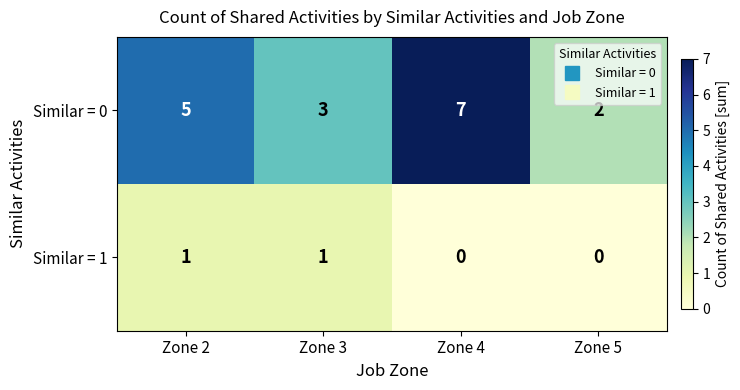

Which series changed the most between Zone 2 and Zone 3?

Similar = 0